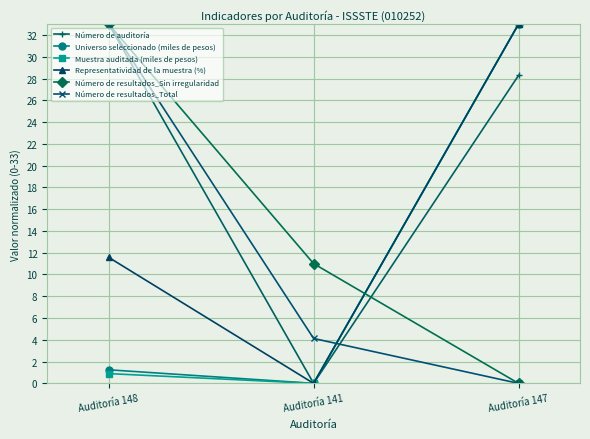

Which series has the largest total across all categories?

Número de auditoría